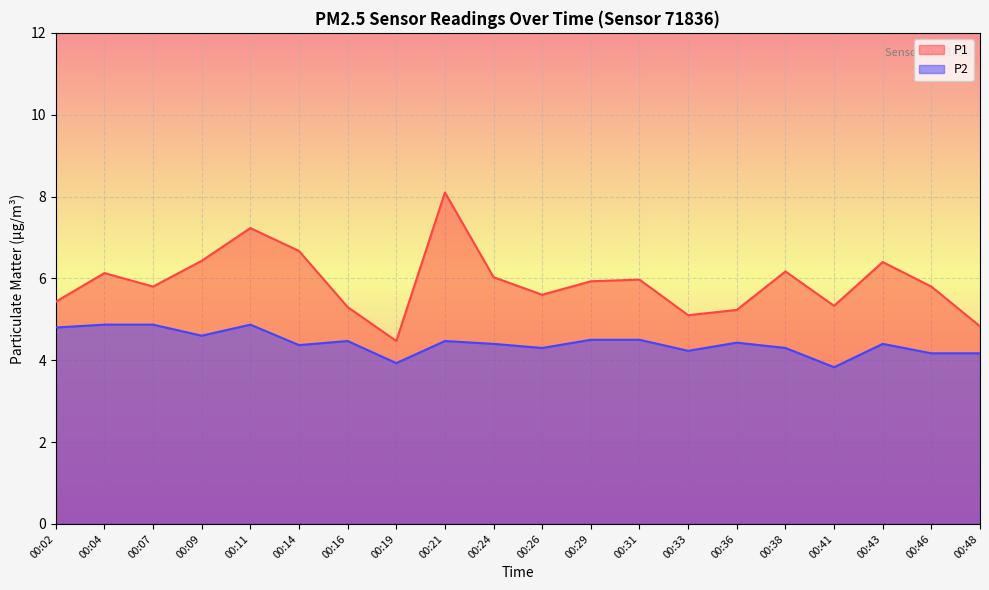

Where is P1 nearest to the value 6?

00:24